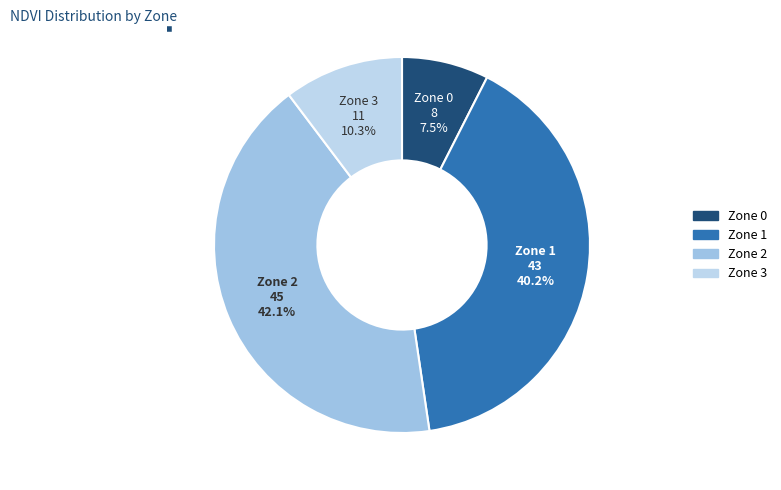

Is there any slice that represents more than half of the pie?

No